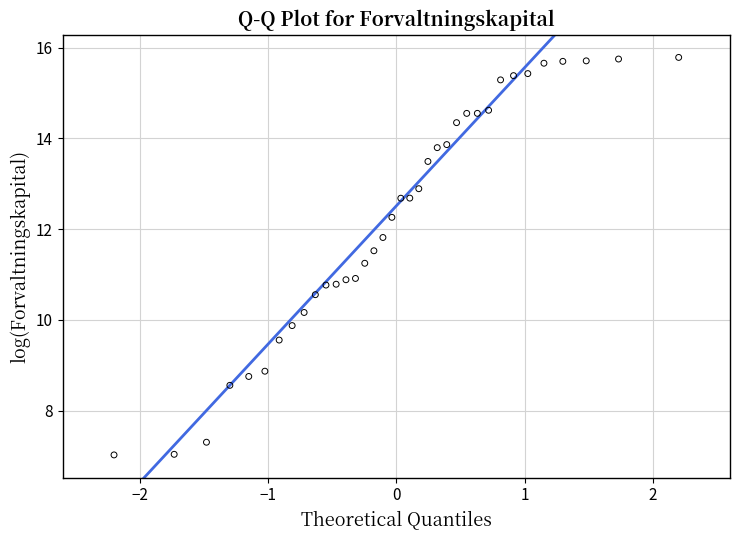

What is the range of X values (max minus min)?

4.4